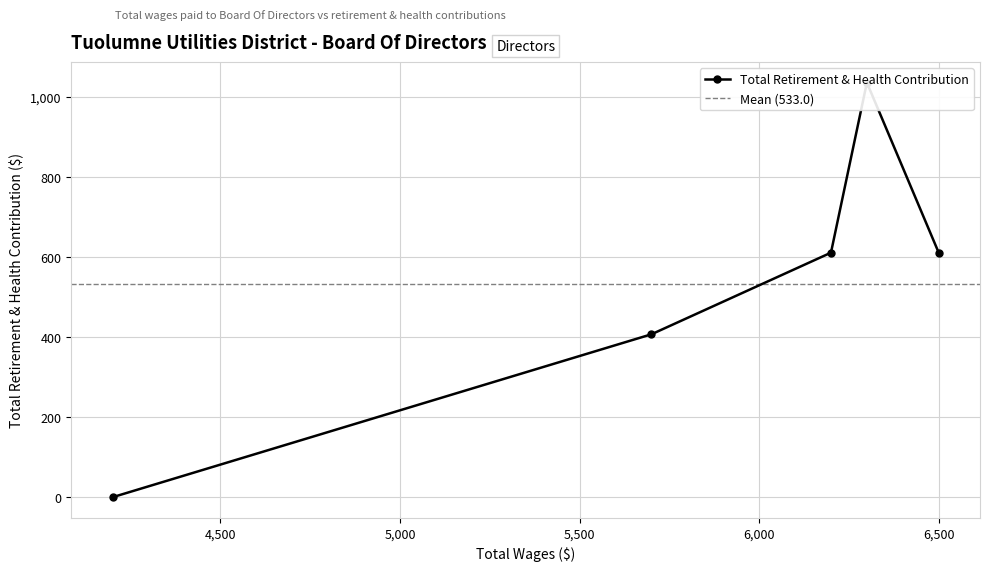

What is the average value?

533